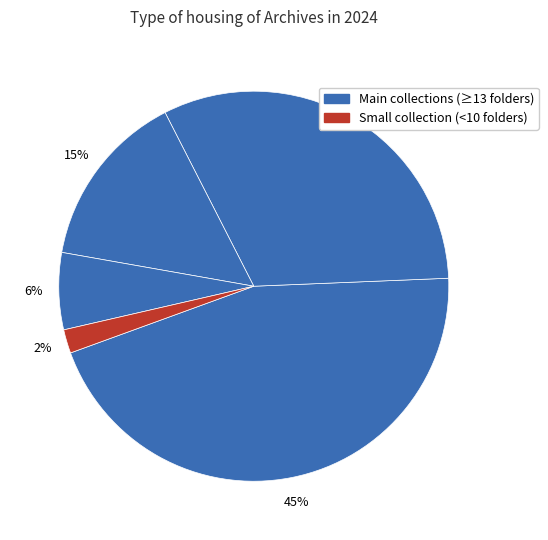

How many slices are in this pie chart?

5